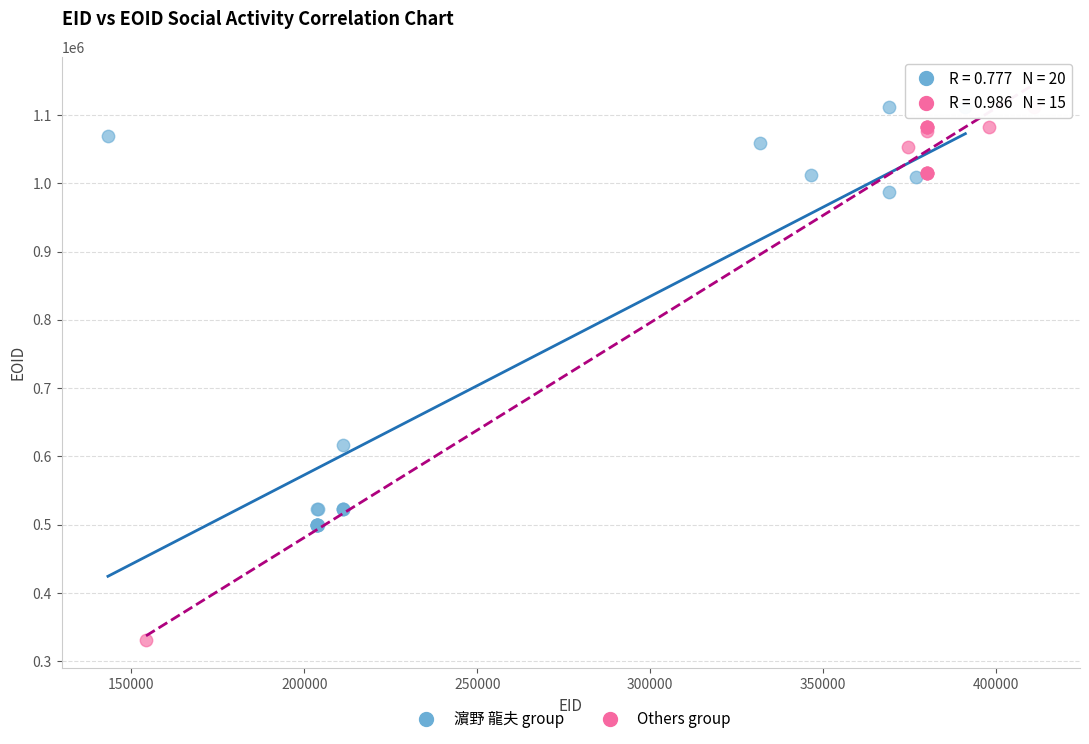

Which series contains the lowest Y value?

Others group